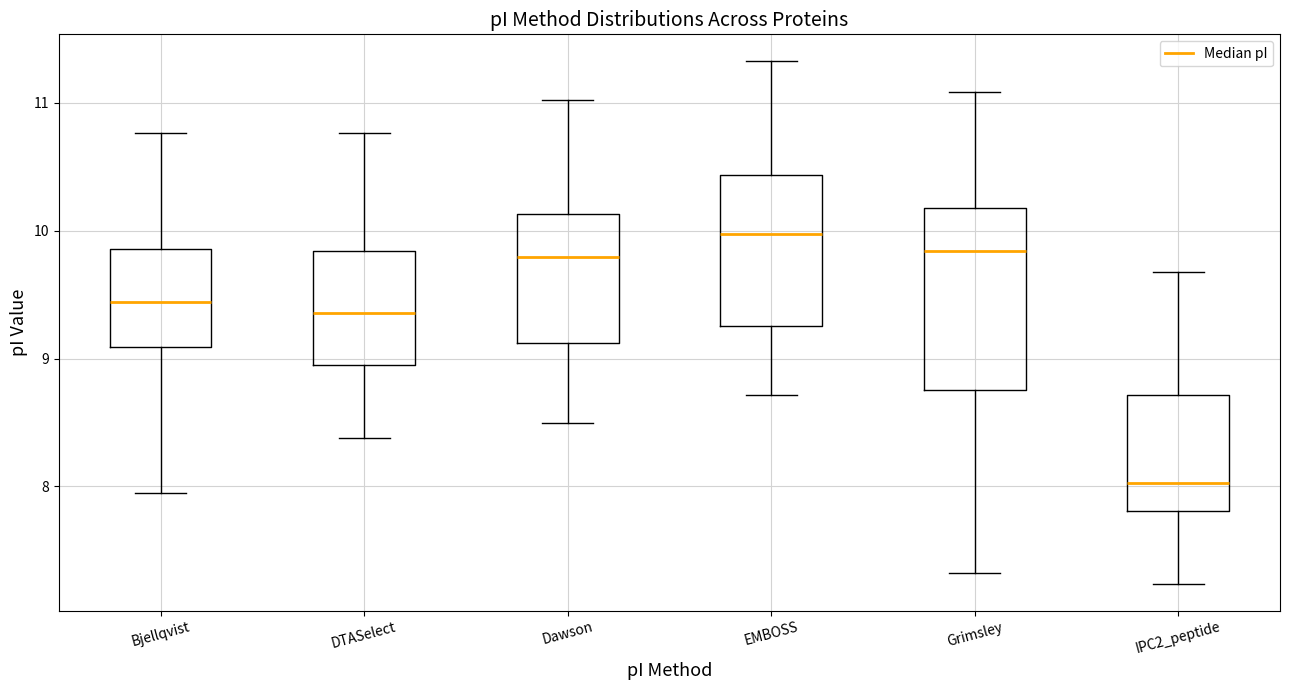

Reading left to right, transcribe this box plot: for each box, give where its median line is, the range the box spans, and where its two whiskers end, as read against the y-axis. The values are not printed on the chart, so give them approximately, as read against the axis.

Bjellqvist: median 9.4, box 9.1 to 9.9, whiskers 8.0 to 10.8
DTASelect: median 9.4, box 8.9 to 9.8, whiskers 8.4 to 10.8
Dawson: median 9.8, box 9.1 to 10.1, whiskers 8.5 to 11.0
EMBOSS: median 10.0, box 9.3 to 10.4, whiskers 8.7 to 11.3
Grimsley: median 9.8, box 8.8 to 10.2, whiskers 7.3 to 11.1
IPC2_peptide: median 8.0, box 7.8 to 8.7, whiskers 7.2 to 9.7